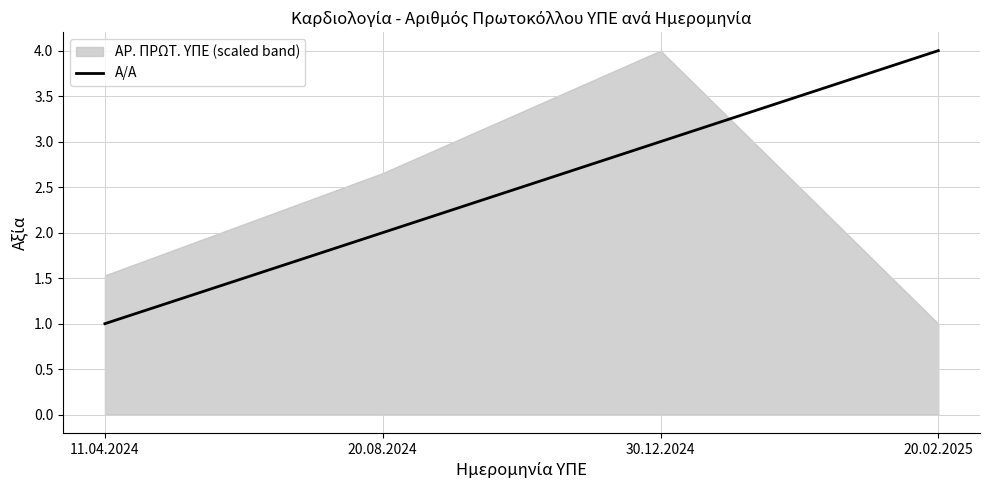

How many data points are less than 3?

2